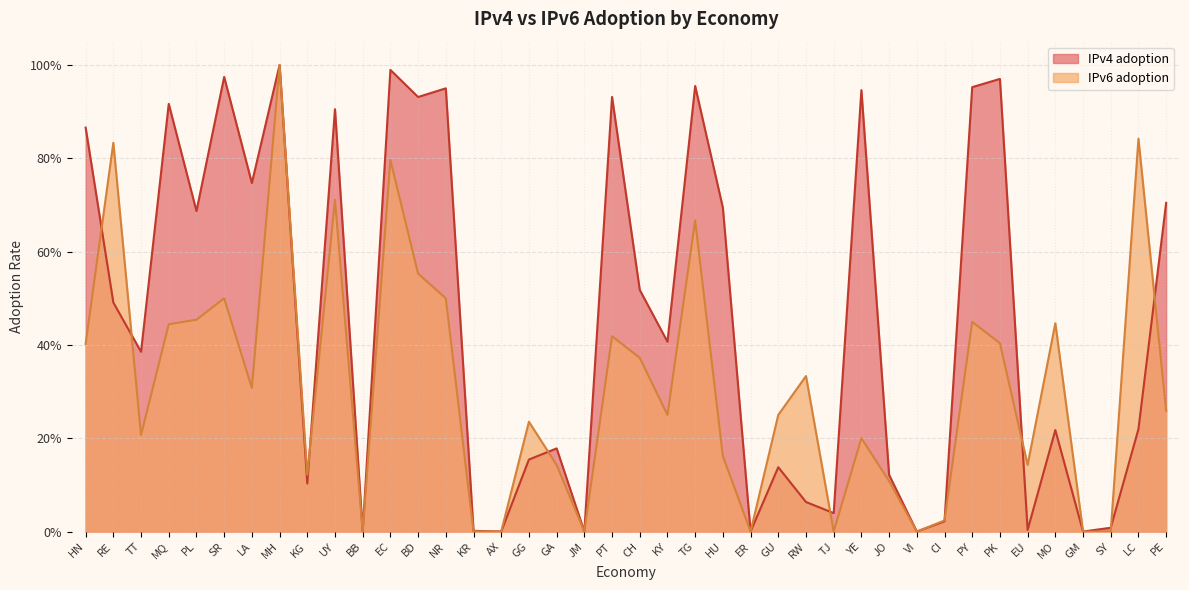

Which series changed the most between KR and AX?

IPv4 adoption